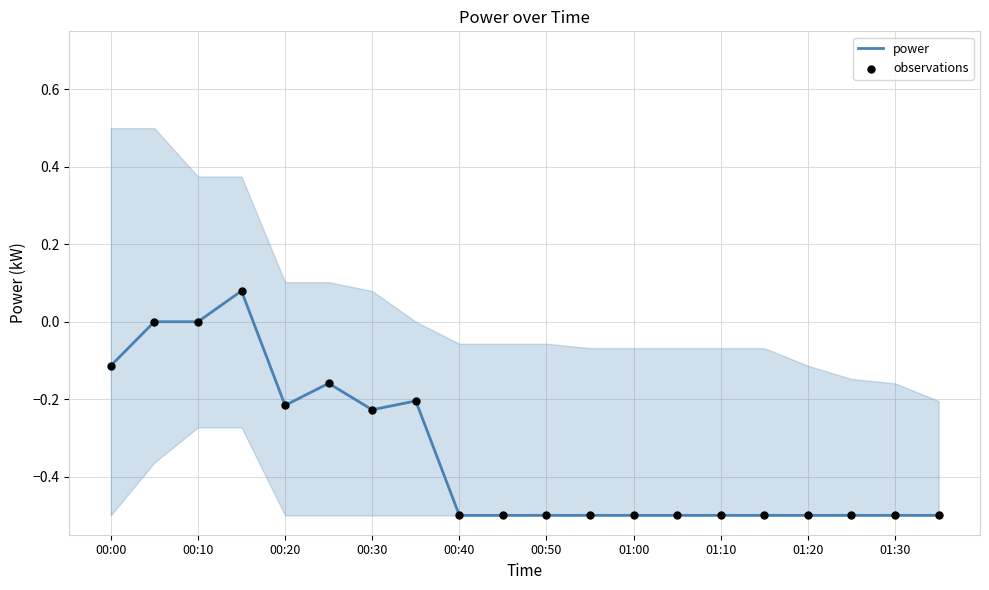

Is it true that power equals -0.5 at 00:50?

True